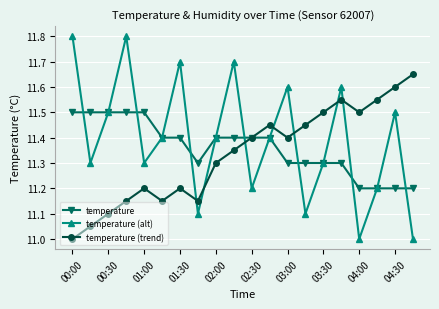

What is the minimum value for temperature (trend)?

11.0